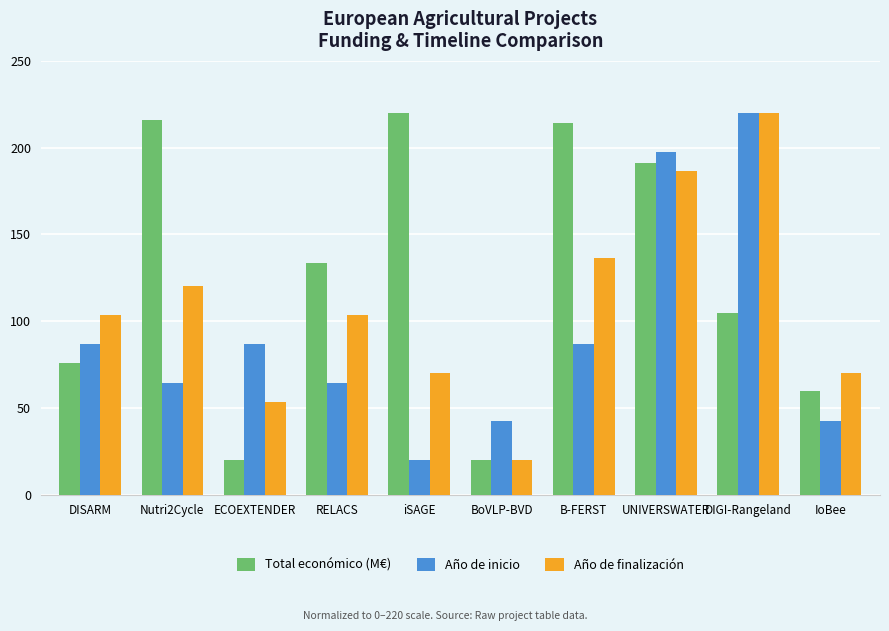

What position from the right is B-FERST?

4